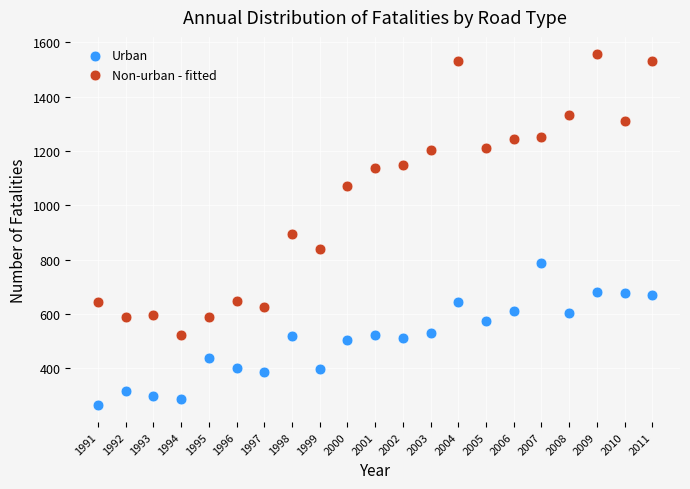

Across all data points, what is the range of Y values (max minus min)?

1290